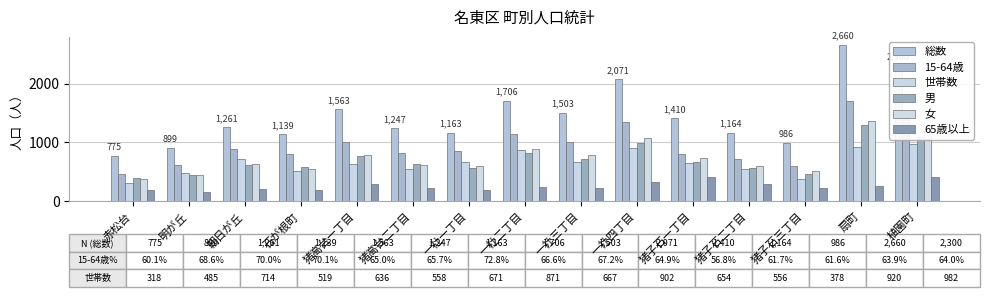

What position from the right is 扇町?

2